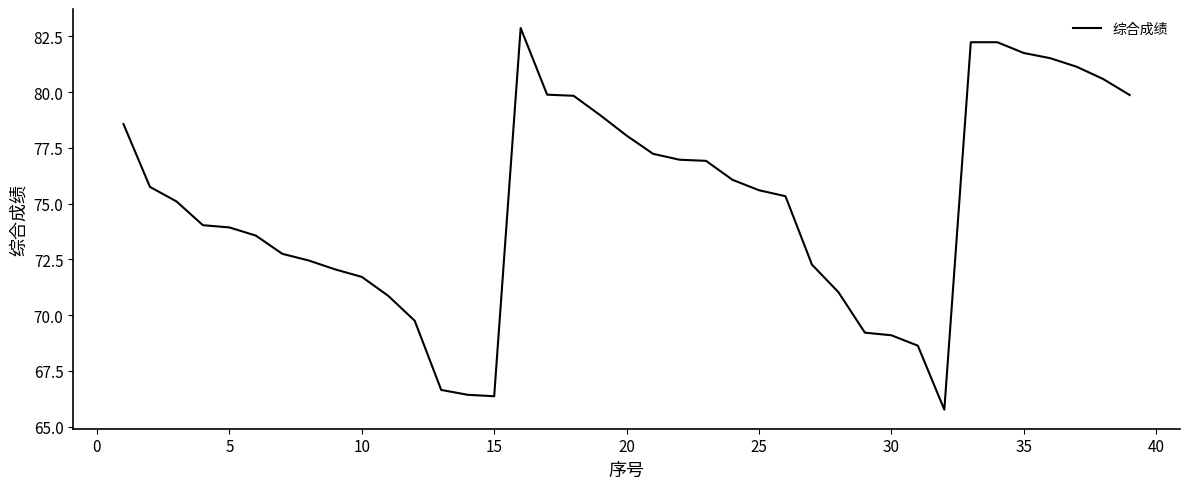

What is the maximum value shown in the chart?

82.9